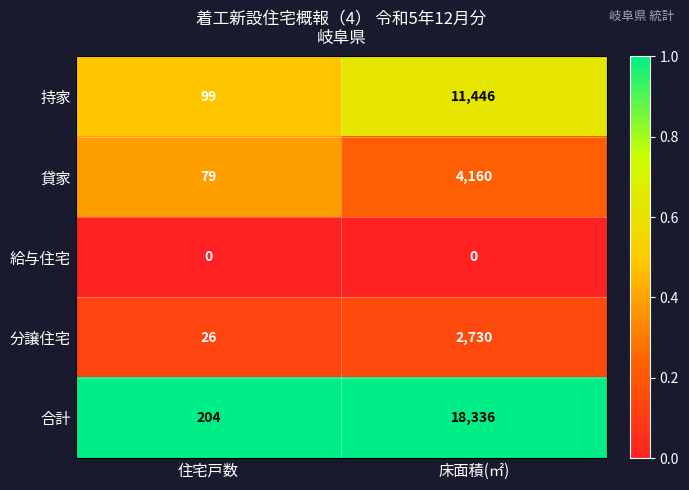

What is the difference between the highest and lowest values at 床面積(㎡)?

18336